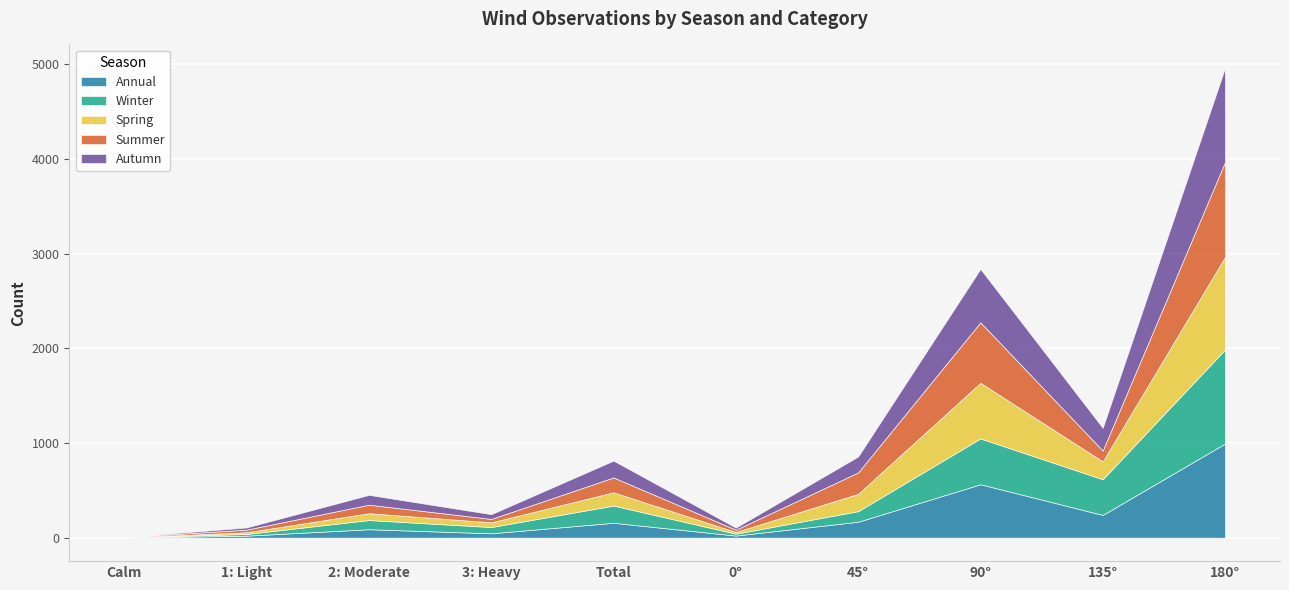

Is it true that Spring equals 44 at 2: Moderate?

False